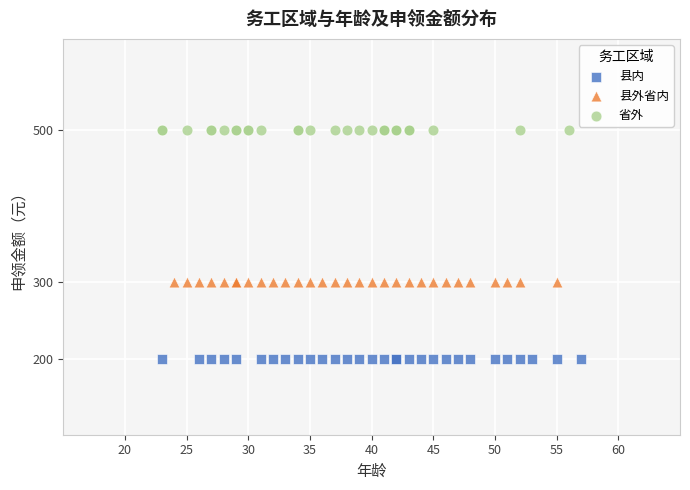

What are all the series names shown in the legend?

县内, 县外省内, 省外